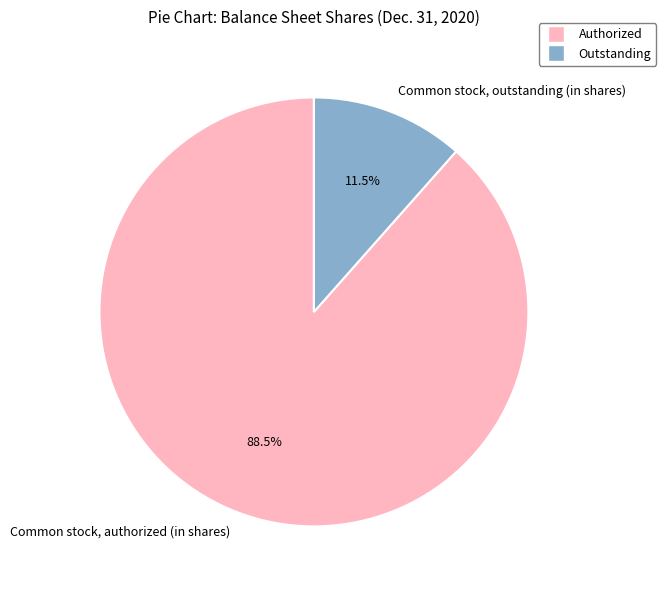

To the nearest percent, what is the difference between the Common stock, outstanding (in shares) and Common stock, authorized (in shares) slice percentages?

77%